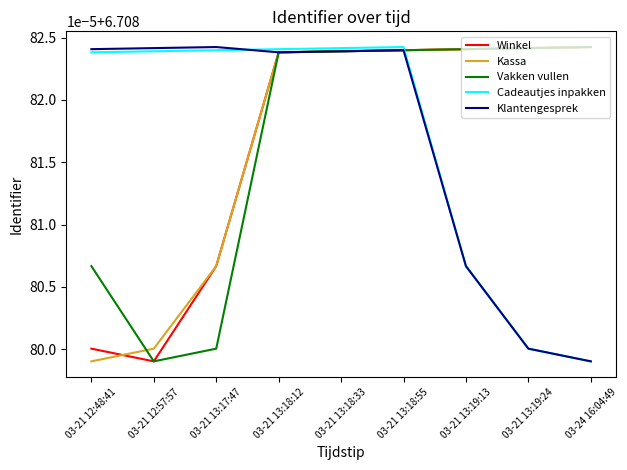

Reading right to left, what are all the values shown in this chart?

Winkel: 6.7	6.7	6.7	6.7	6.7	6.7	6.7	6.7	6.7
Kassa: 6.7	6.7	6.7	6.7	6.7	6.7	6.7	6.7	6.7
Vakken vullen: 6.7	6.7	6.7	6.7	6.7	6.7	6.7	6.7	6.7
Cadeautjes inpakken: 6.7	6.7	6.7	6.7	6.7	6.7	6.7	6.7	6.7
Klantengesprek: 6.7	6.7	6.7	6.7	6.7	6.7	6.7	6.7	6.7